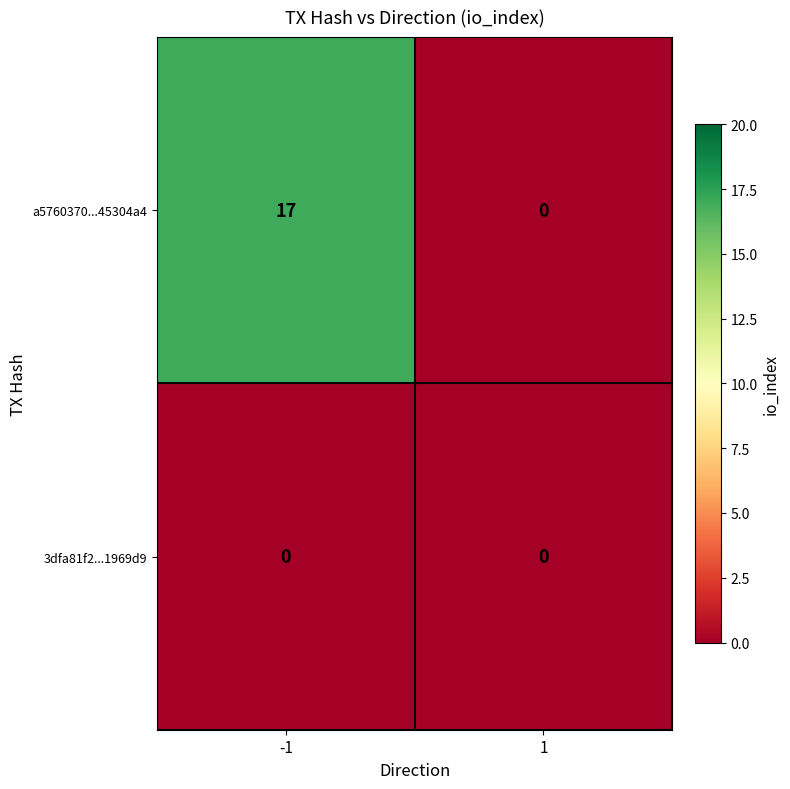

Reading right to left, list all the values displayed in this chart.

a5760370...45304a4: 1=0	-1=17
3dfa81f2...1969d9: 1=0	-1=0